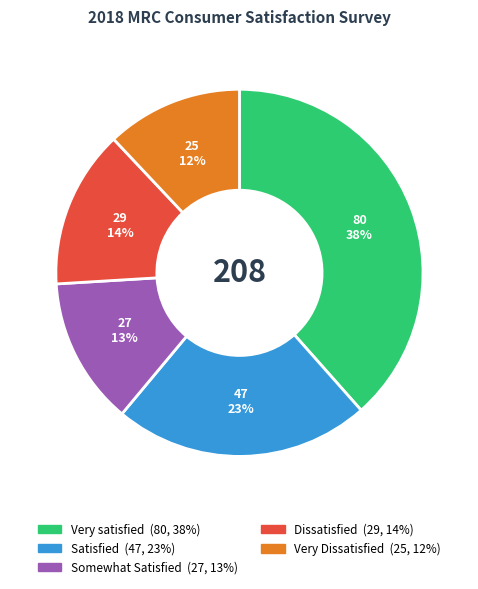

What is the largest slice in the pie chart?

Very satisfied